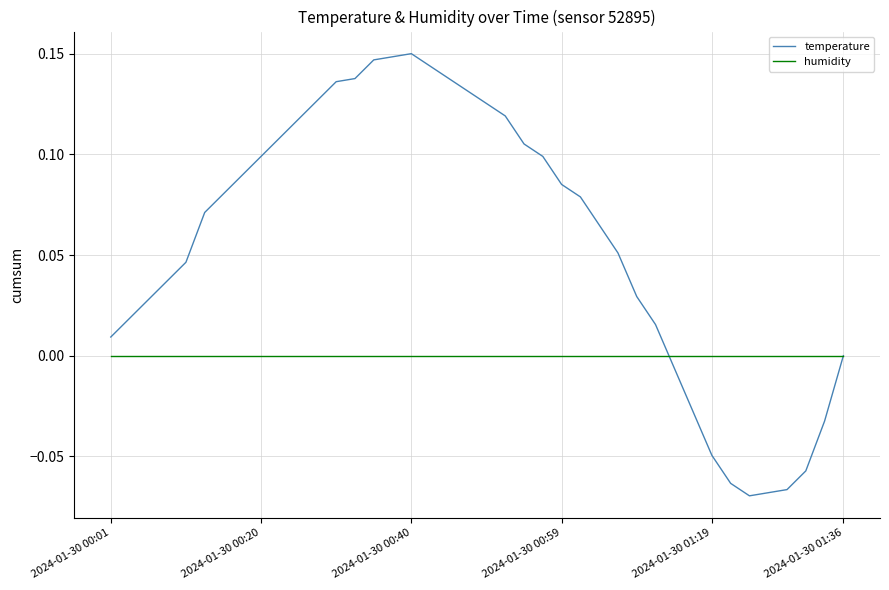

List the series in order of their peak value, lowest first.

humidity, temperature